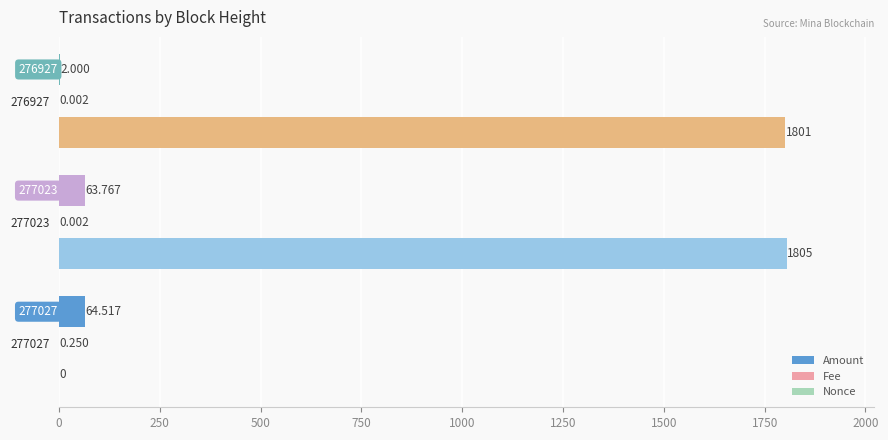

Which series has the largest total across all categories?

Nonce